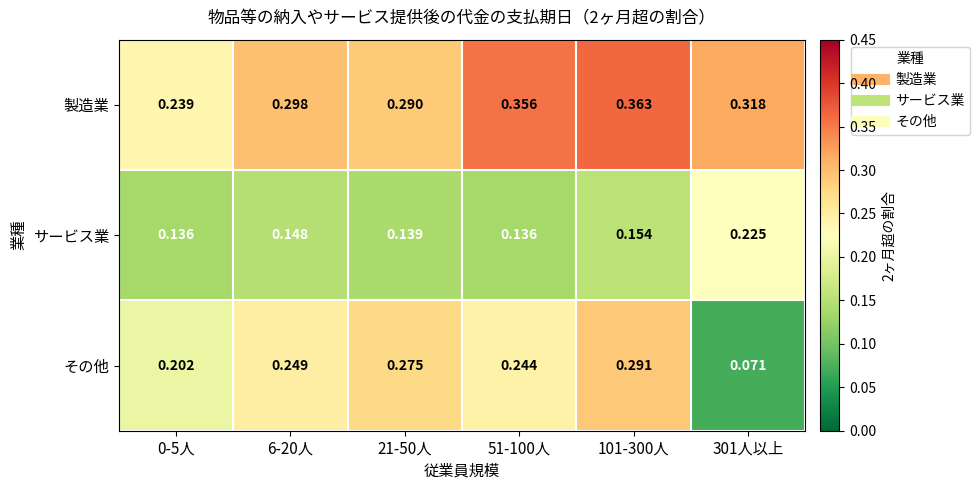

Which series changed the most between 51-100人 and 101-300人?

その他